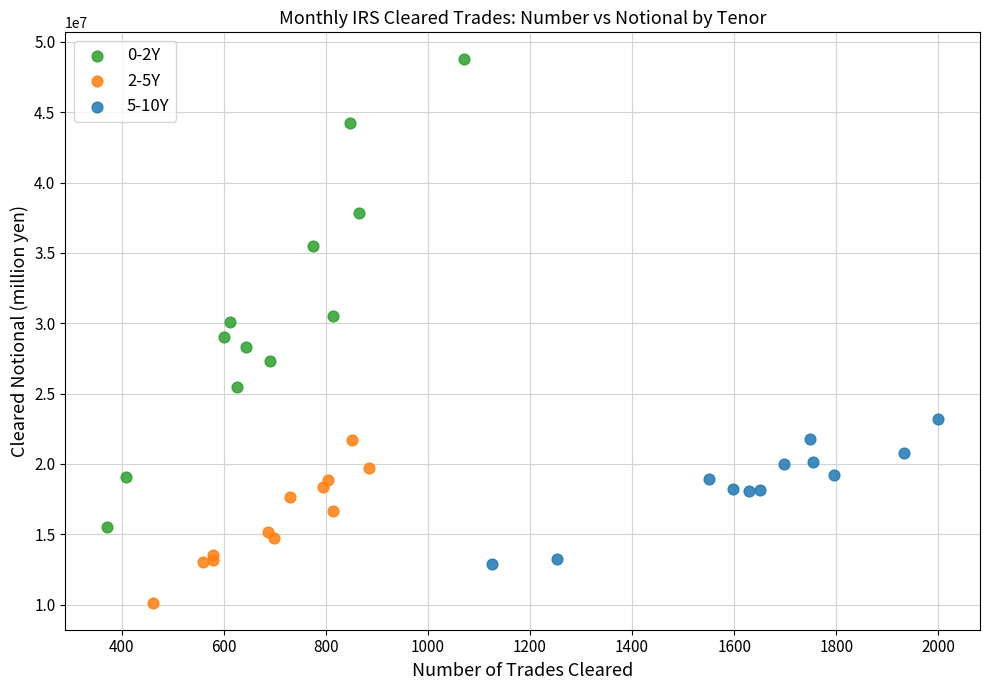

What are all the series names shown in the legend?

0-2Y, 2-5Y, 5-10Y